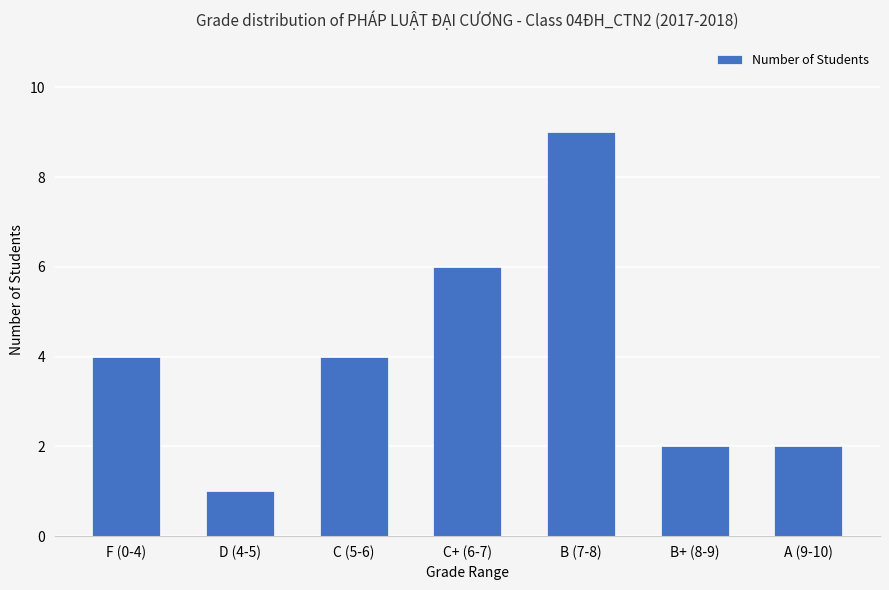

What is the label of the 2nd bar from the right?

B+ (8-9)